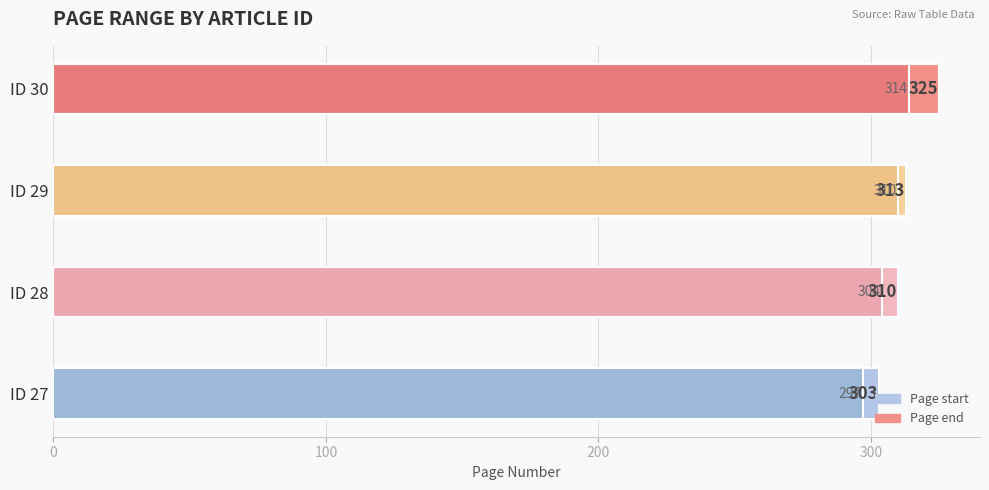

Rank the series by their maximum value, from highest to lowest.

Page end, Page start